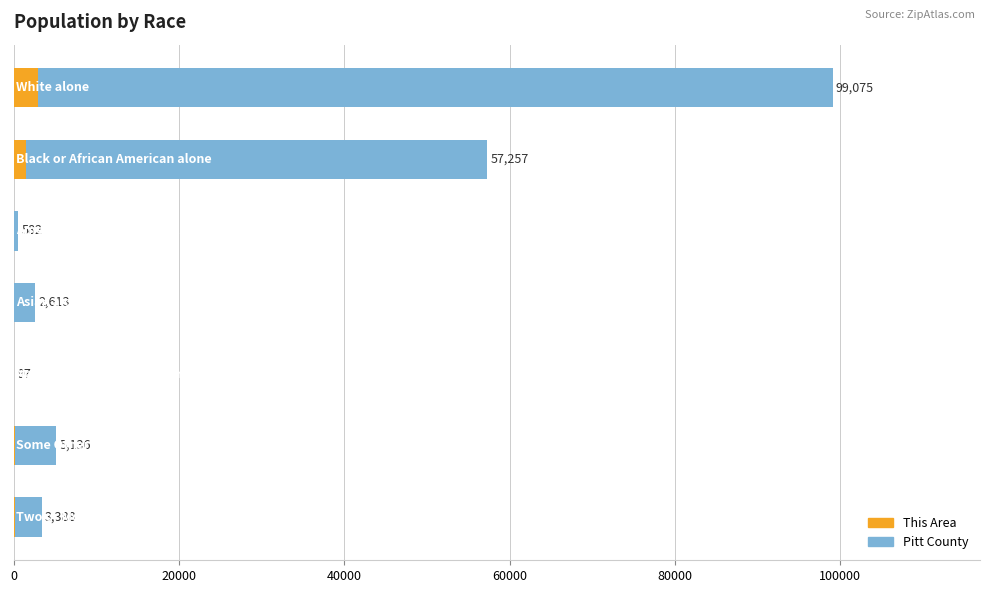

At how many categories does at least one series exceed 14743?

2